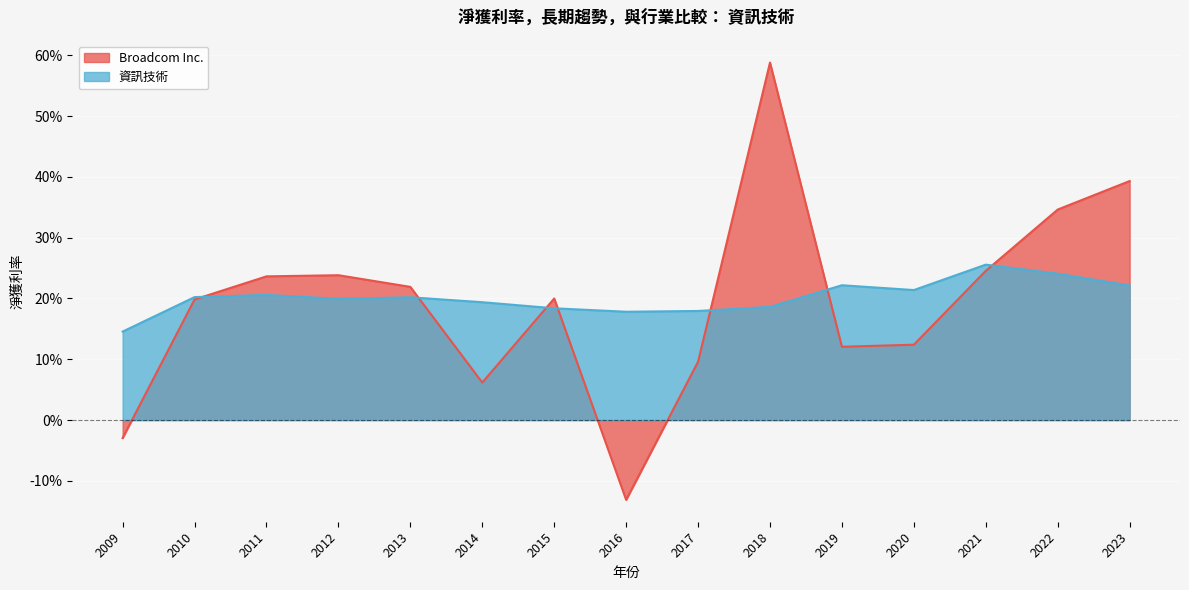

Does the chart display data point markers on the line(s)?

No